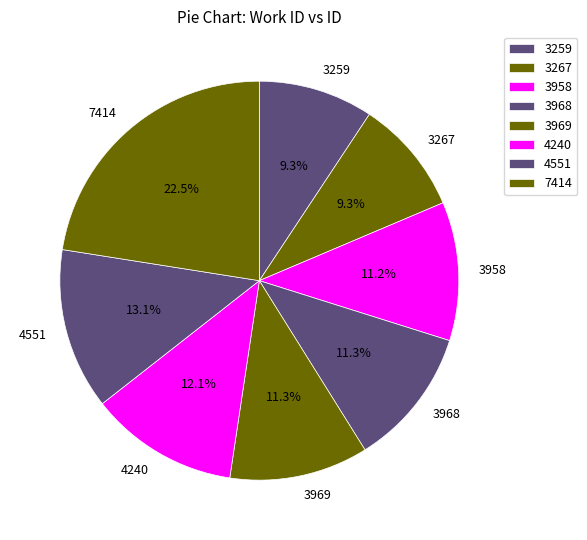

Does any single category account for the majority?

No